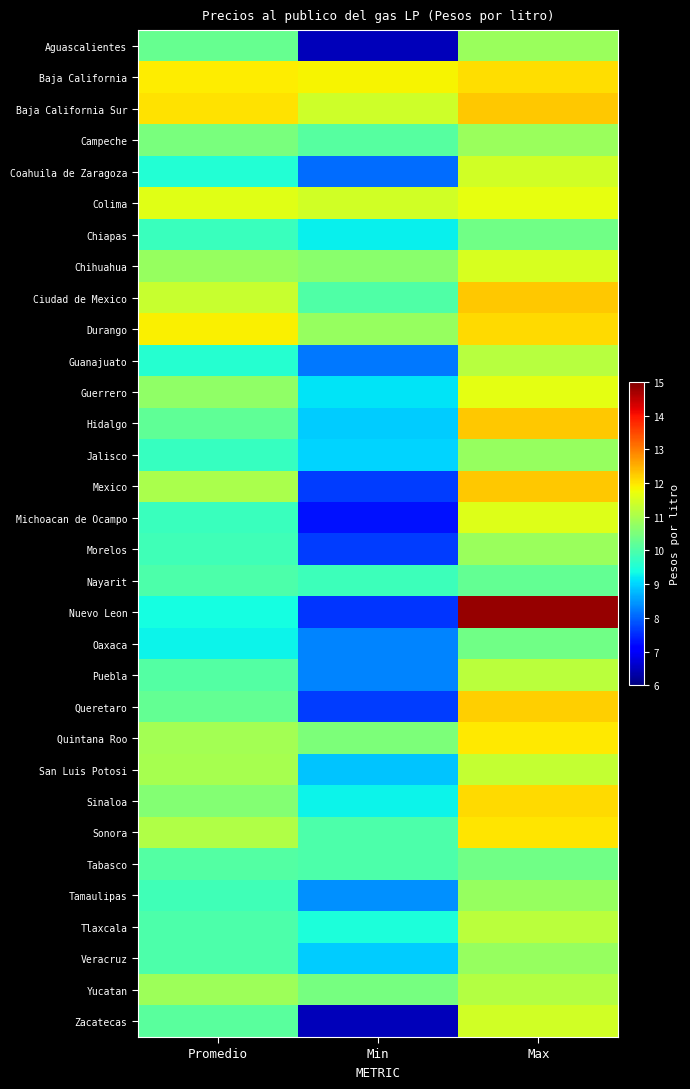

Reading right to left, transcribe all the data shown in this chart.

Aguascalientes: Max=10.8	Min=6.5	Promedio=10.3
Baja California: Max=12.1	Min=11.8	Promedio=11.9
Baja California Sur: Max=12.3	Min=11.4	Promedio=12.0
Campeche: Max=10.8	Min=10.1	Promedio=10.5
Coahuila de Zaragoza: Max=11.4	Min=8.1	Promedio=9.5
Colima: Max=11.7	Min=11.4	Promedio=11.6
Chiapas: Max=10.4	Min=9.2	Promedio=9.8
Chihuahua: Max=11.5	Min=10.7	Promedio=10.8
Ciudad de Mexico: Max=12.3	Min=10.0	Promedio=11.3
Durango: Max=12.1	Min=10.8	Promedio=11.9
Guanajuato: Max=11.2	Min=8.2	Promedio=9.6
Guerrero: Max=11.6	Min=9.1	Promedio=10.7
Hidalgo: Max=12.3	Min=8.9	Promedio=10.2
Jalisco: Max=10.8	Min=9.0	Promedio=9.7
Mexico: Max=12.3	Min=7.7	Promedio=11.0
Michoacan de Ocampo: Max=11.6	Min=7.3	Promedio=9.8
Morelos: Max=10.8	Min=7.7	Promedio=9.9
Nayarit: Max=10.2	Min=9.8	Promedio=10.0
Nuevo Leon: Max=14.8	Min=7.6	Promedio=9.4
Oaxaca: Max=10.4	Min=8.3	Promedio=9.3
Puebla: Max=11.2	Min=8.3	Promedio=10.0
Queretaro: Max=12.2	Min=7.7	Promedio=10.2
Quintana Roo: Max=12.0	Min=10.5	Promedio=10.9
San Luis Potosi: Max=11.3	Min=8.8	Promedio=11.0
Sinaloa: Max=12.1	Min=9.3	Promedio=10.6
Sonora: Max=12.0	Min=10.0	Promedio=11.1
Tabasco: Max=10.4	Min=10.0	Promedio=10.0
Tamaulipas: Max=10.8	Min=8.4	Promedio=9.8
Tlaxcala: Max=11.2	Min=9.5	Promedio=10.0
Veracruz: Max=10.8	Min=8.9	Promedio=10.0
Yucatan: Max=11.1	Min=10.4	Promedio=10.9
Zacatecas: Max=11.4	Min=6.5	Promedio=10.1